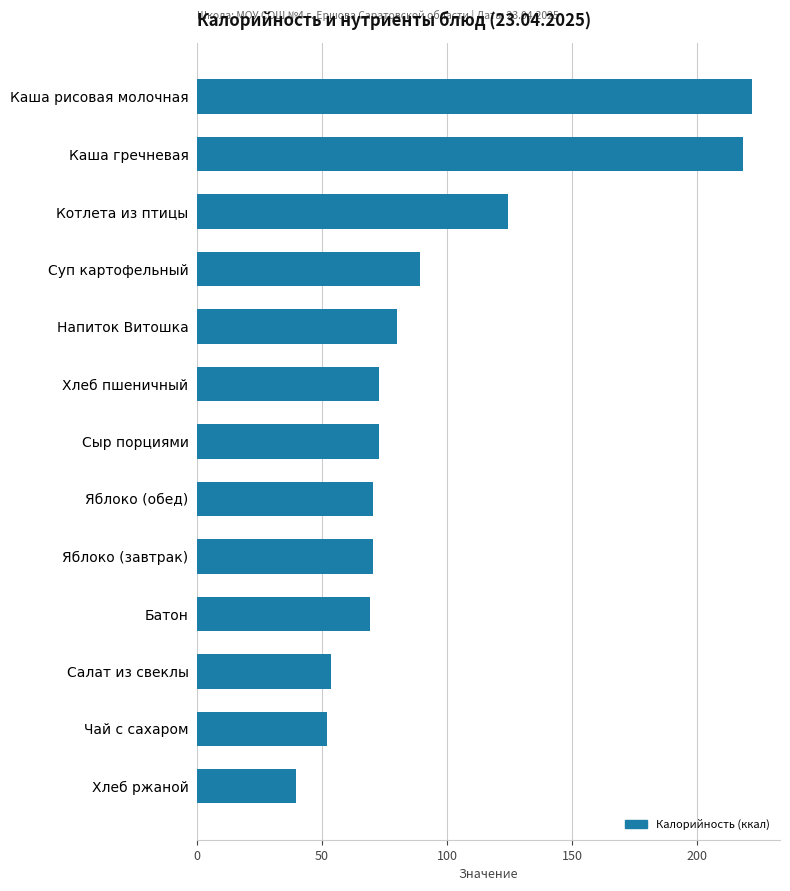

Approximately how many times larger is the value at Хлеб пшеничный compared to Яблоко (завтрак)?

1.0